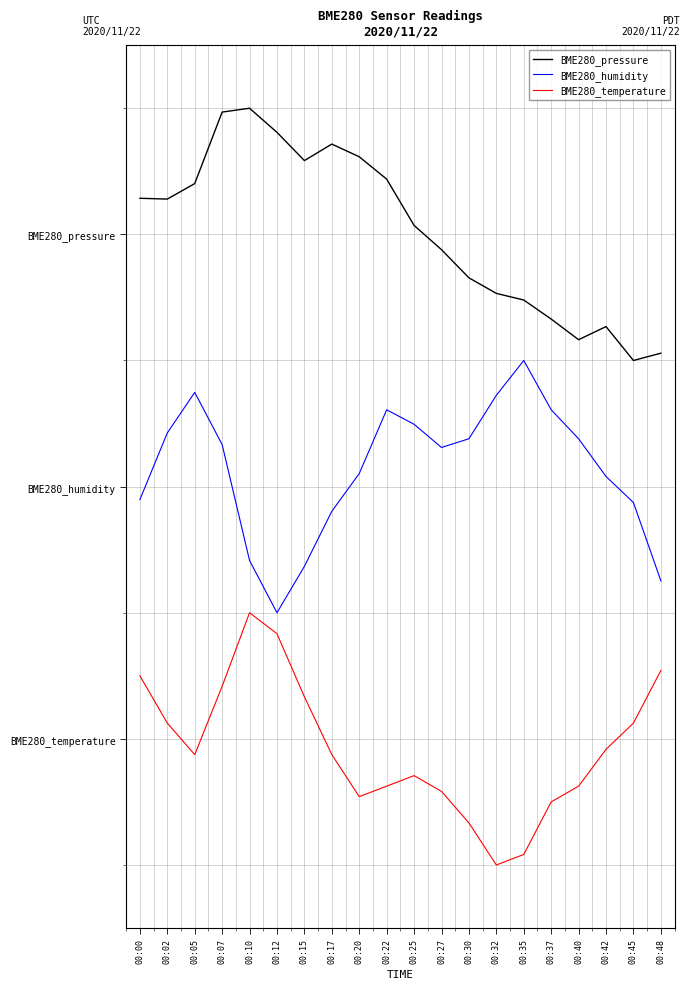

The value of BME280_humidity at 00:40 is 0.1. True or false?

False